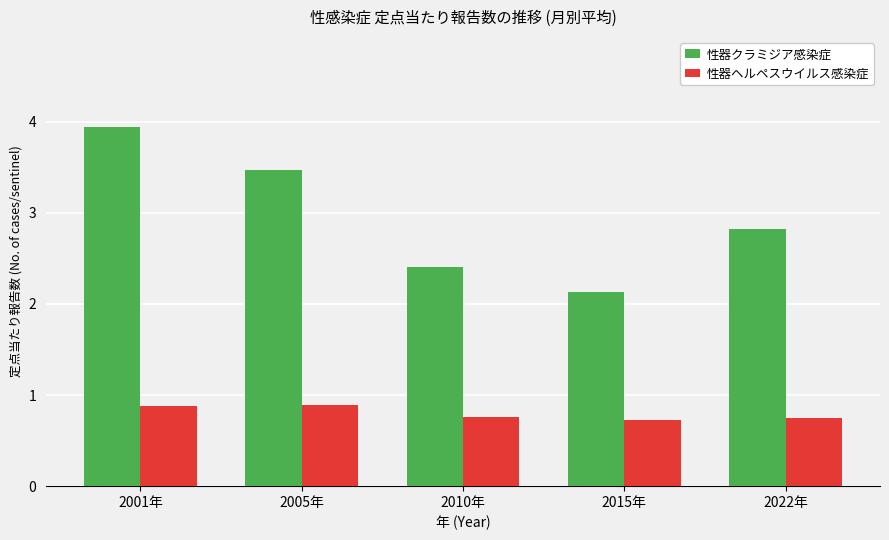

What is the smallest value displayed?

0.7